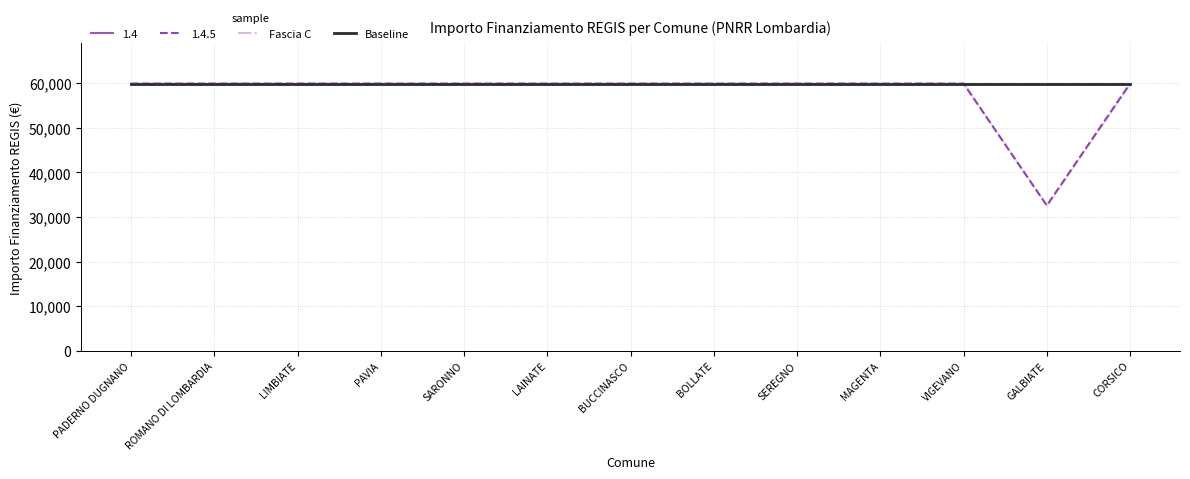

Rank the series at BUCCINASCO from lowest to highest value.

1.4, 1.4.5, Fascia C, Baseline